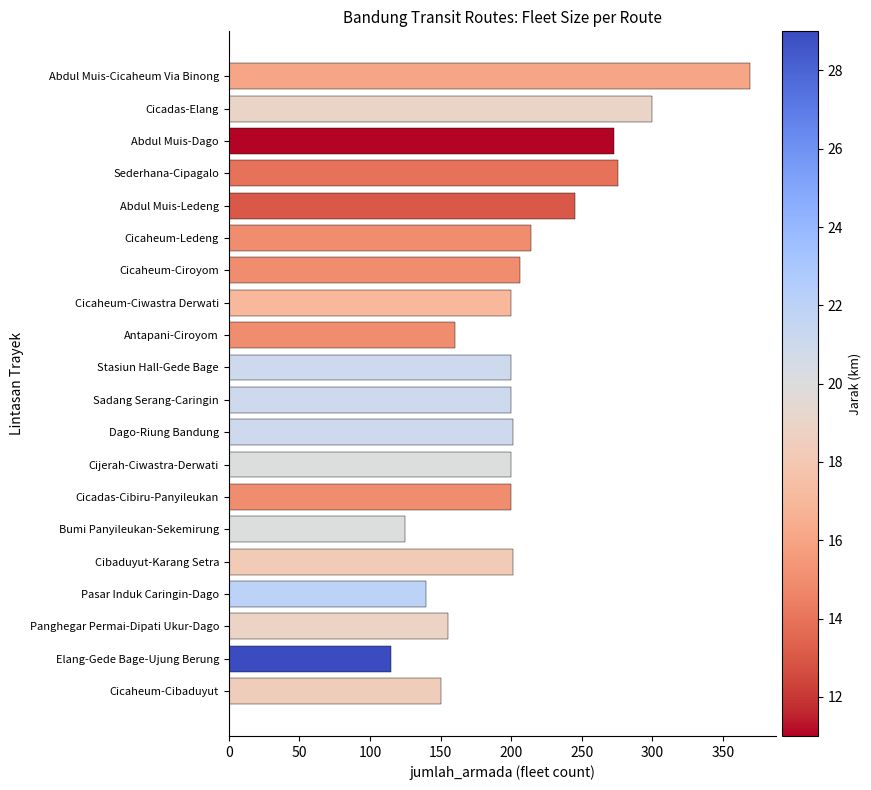

What is the difference between the second highest and minimum values?

185